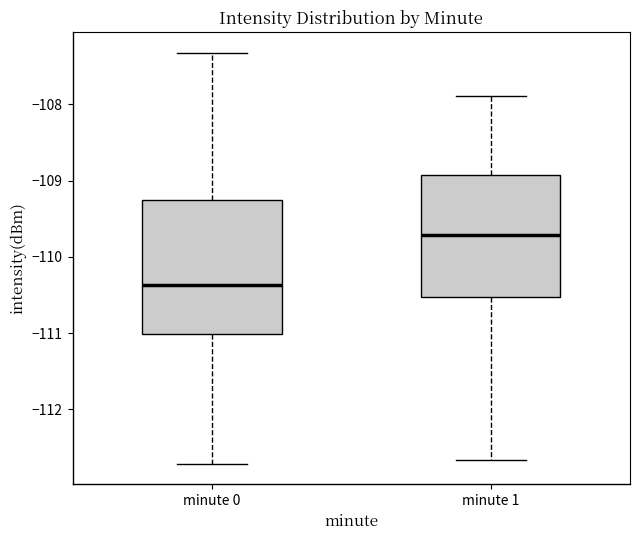

Which box is the tallest, from its lower edge to its upper edge?

minute 0